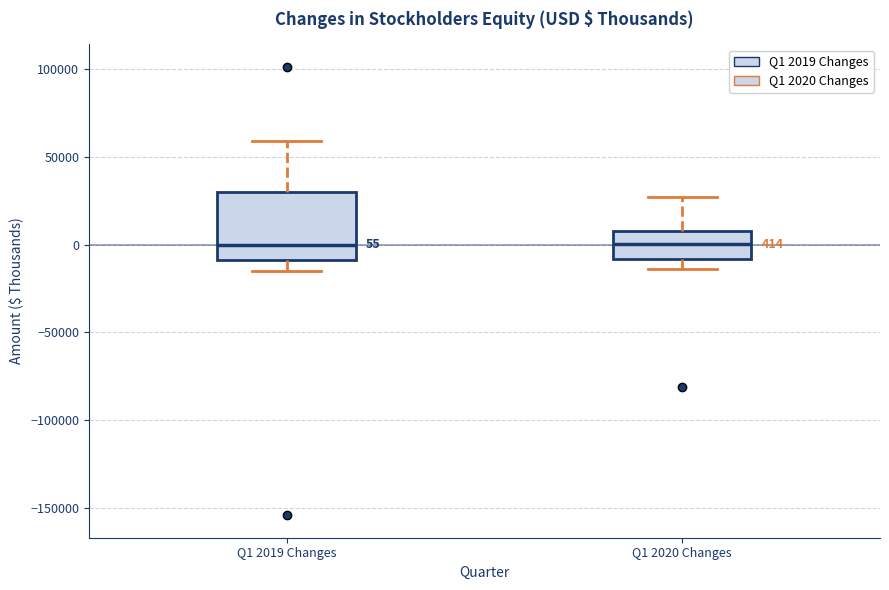

Which box is the tallest, from its lower edge to its upper edge?

Q1 2019 Changes